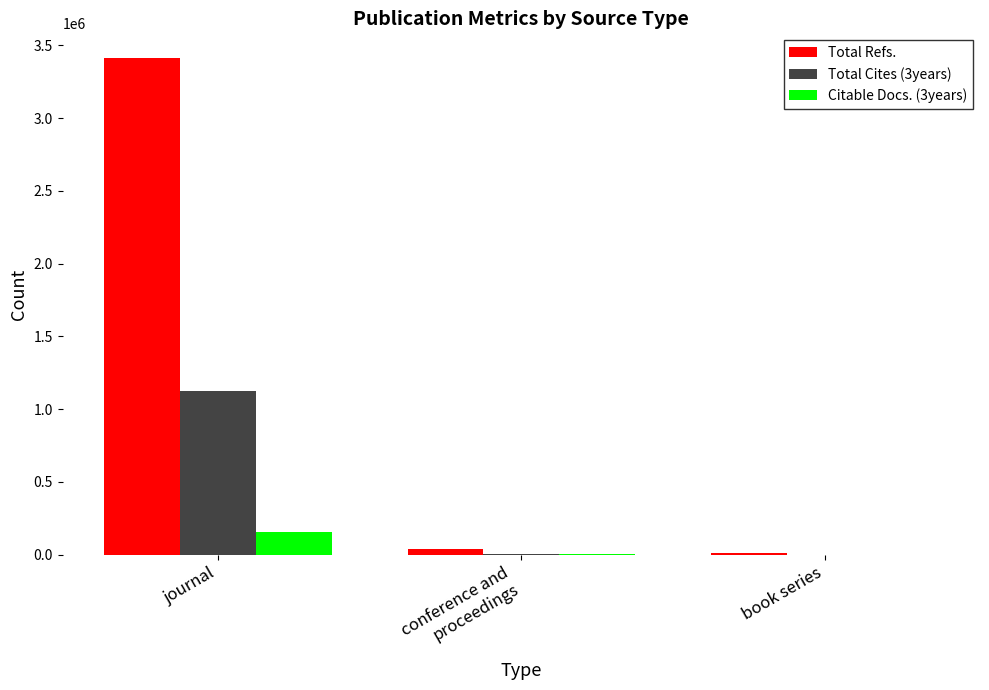

What is the greatest value displayed?

3411426